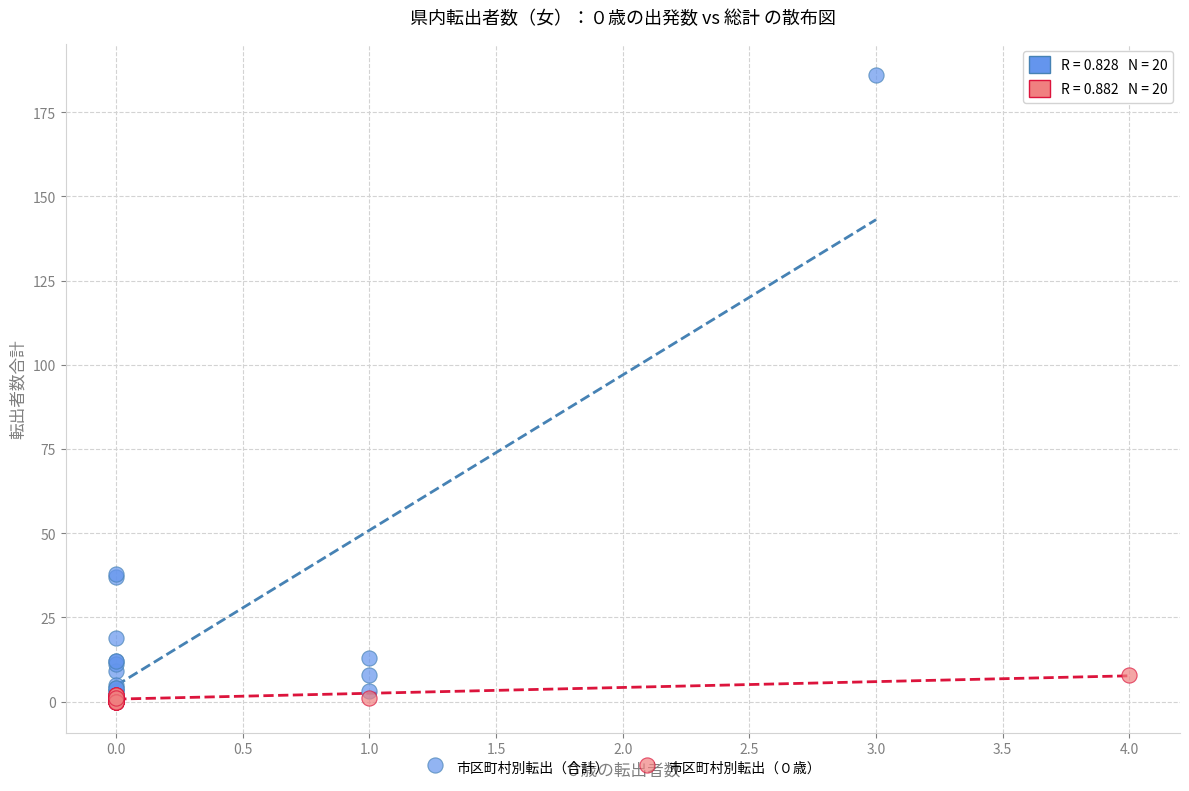

Which series contains the highest Y value?

市区町村別転出（合計）